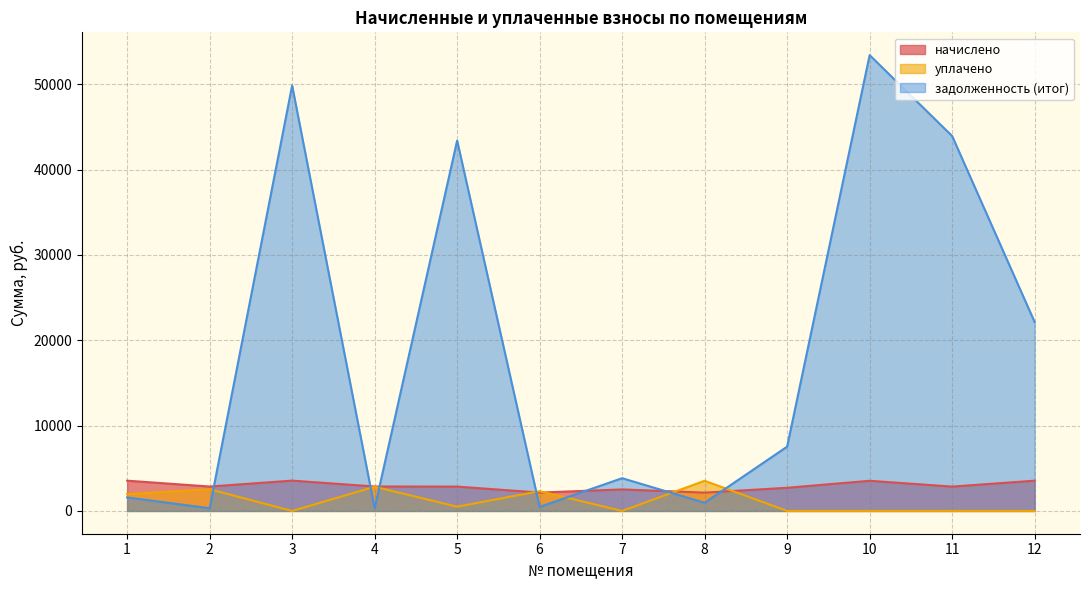

What is the average value of the задолженность (итог) series?

18976.6